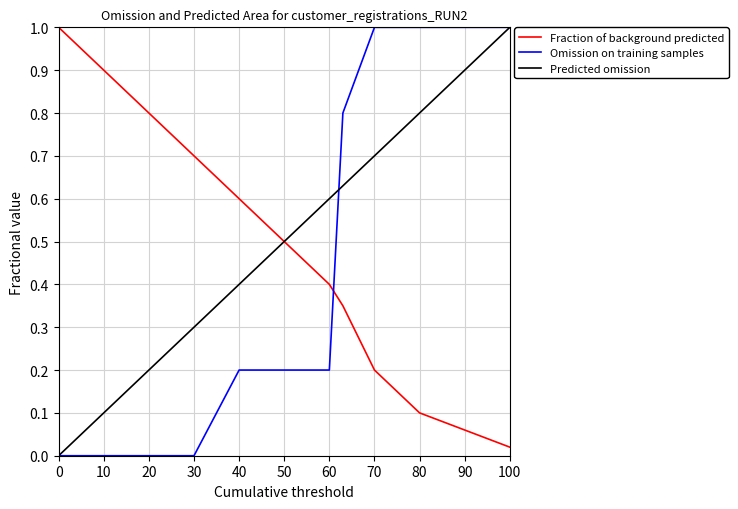

What is the greatest value displayed?

1.0